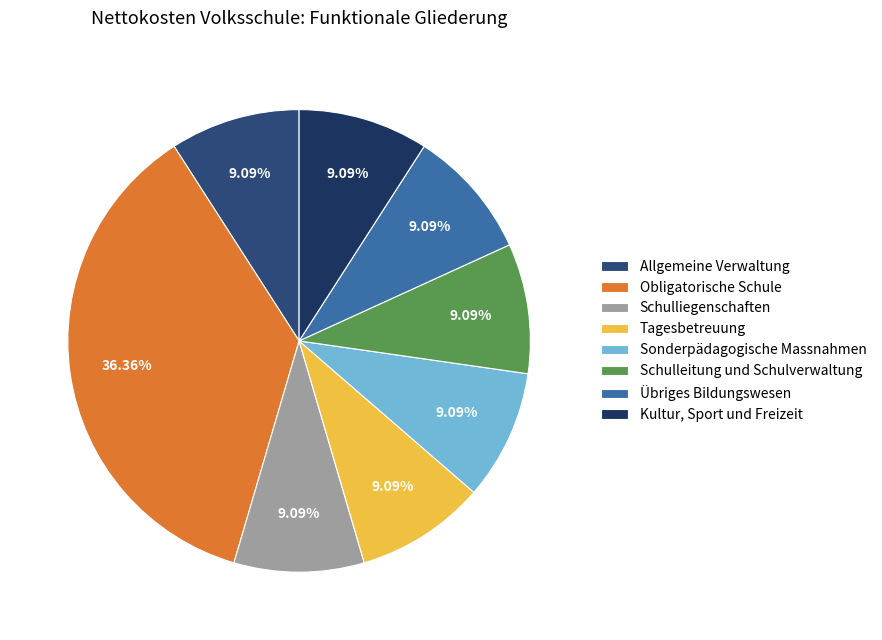

How many slices are in this pie chart?

8